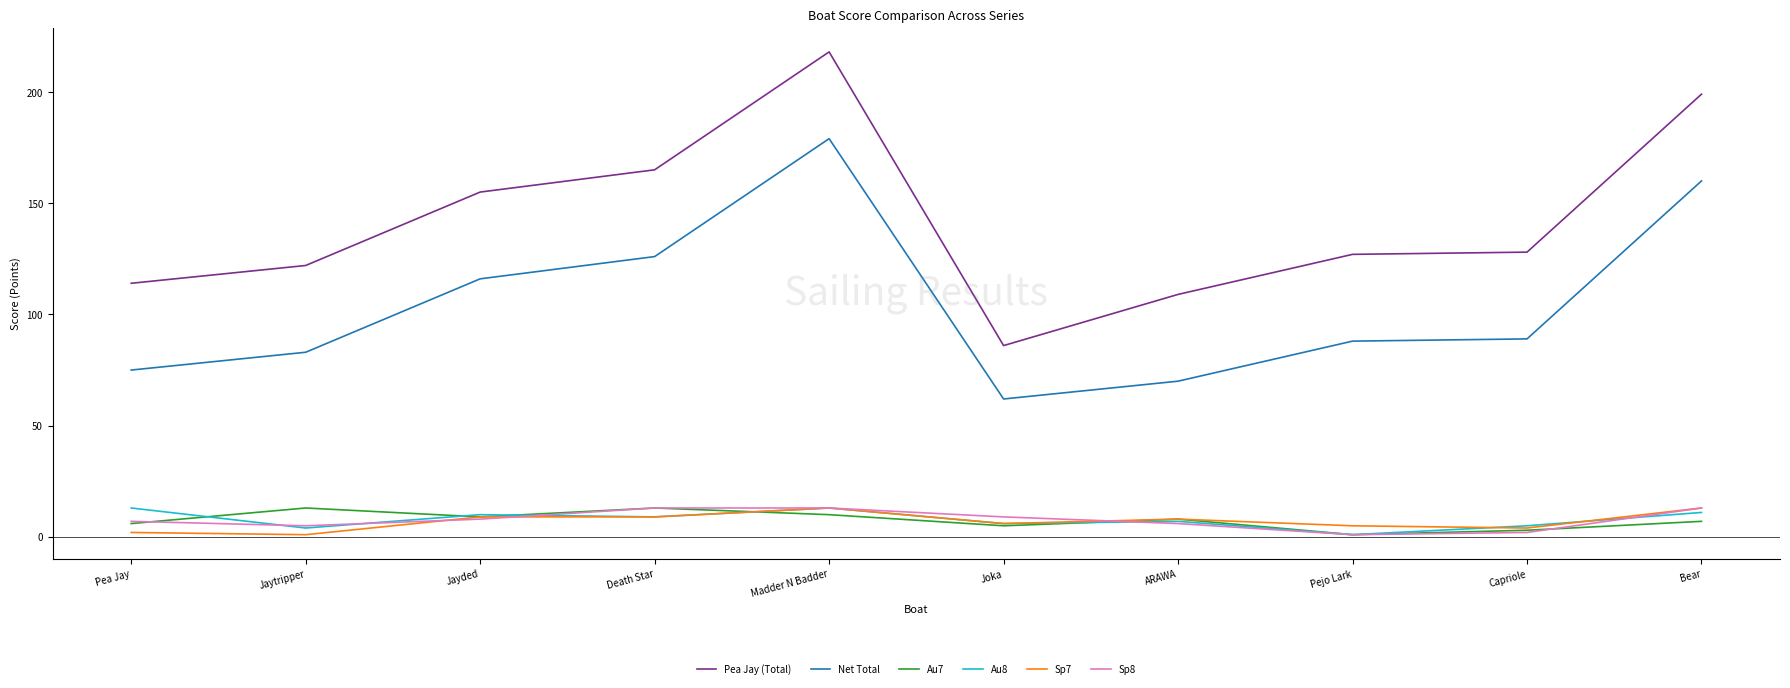

Is this an area chart (filled region under the line)?

No